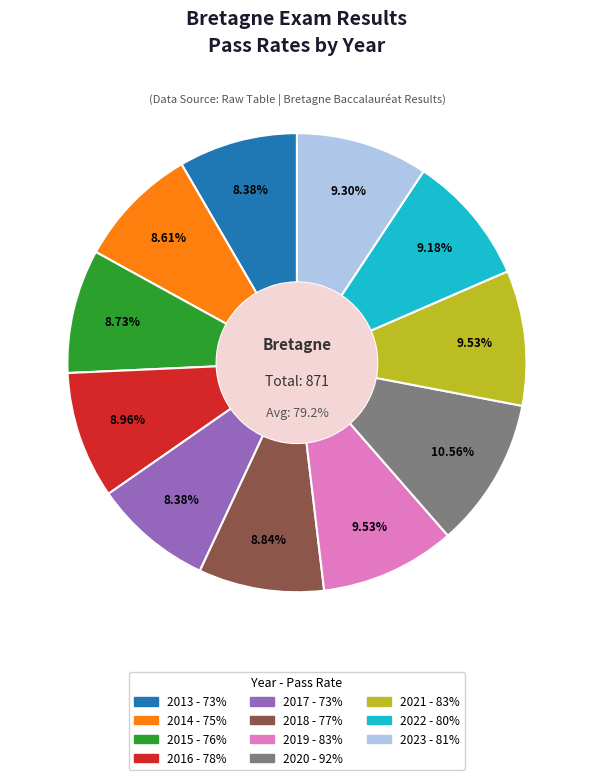

Rank the categories by value from lowest to highest.

2013, 2017, 2014, 2015, 2018, 2016, 2022, 2023, 2019, 2021, 2020